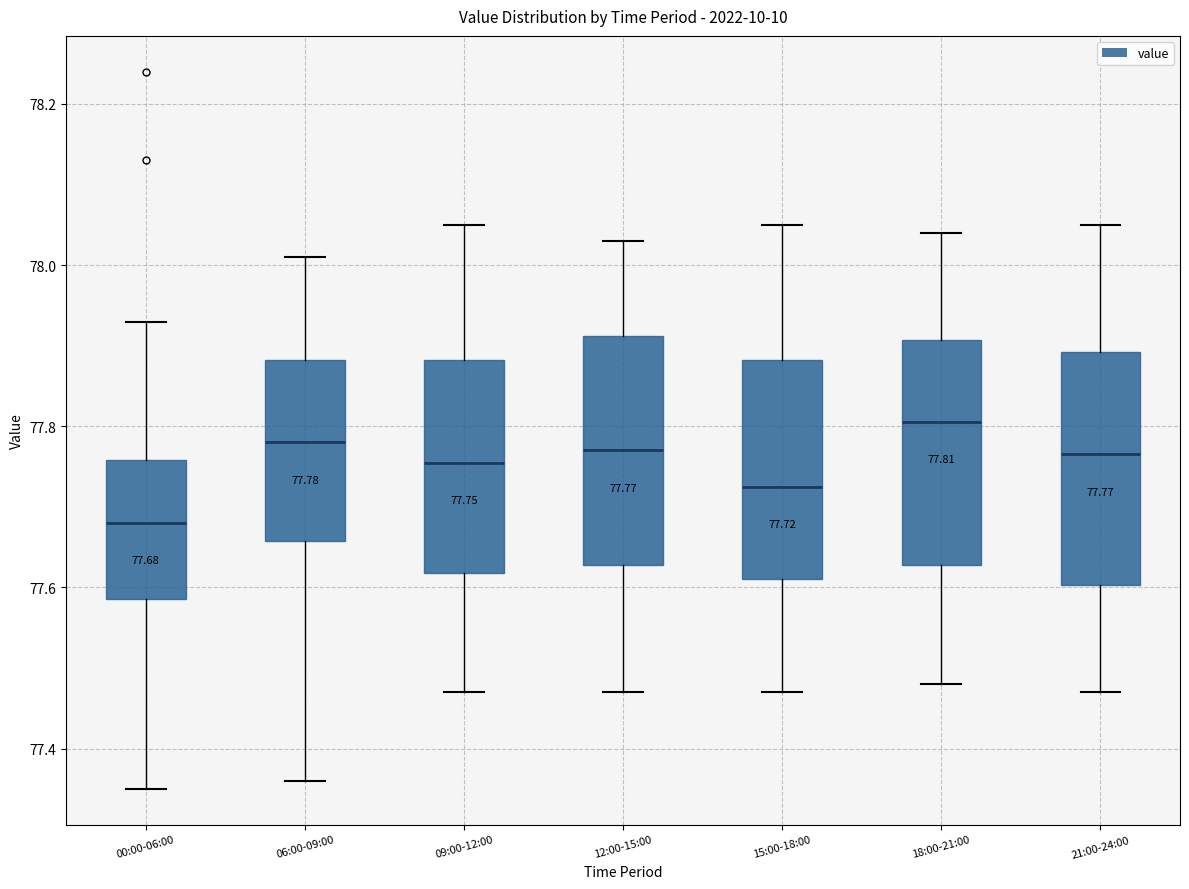

Which box has the highest median line?

18:00-21:00